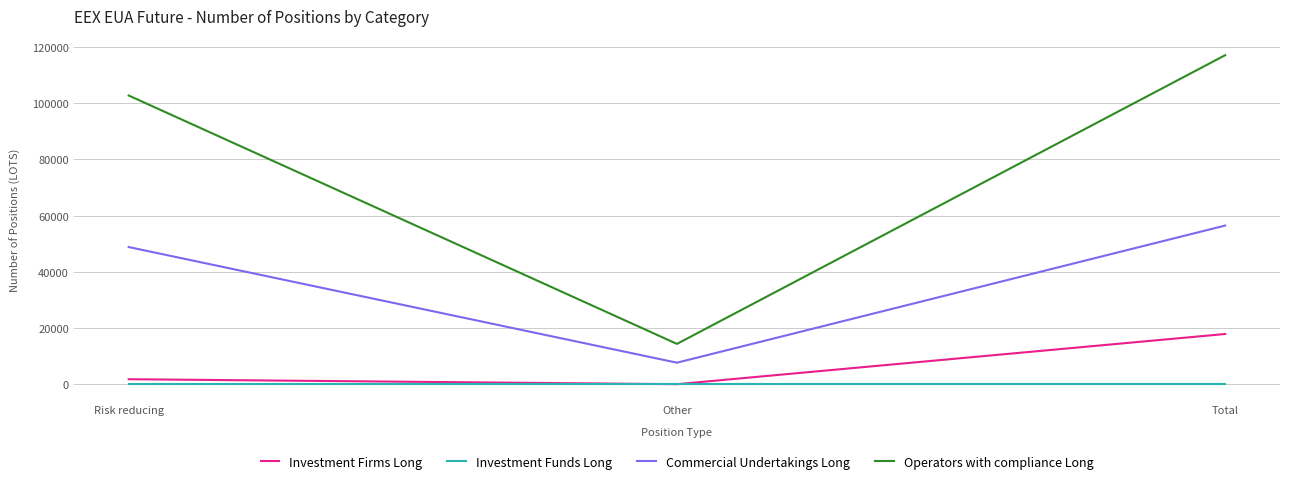

List the labels in order of Operators with compliance Long value, smallest first.

Other, Risk reducing, Total